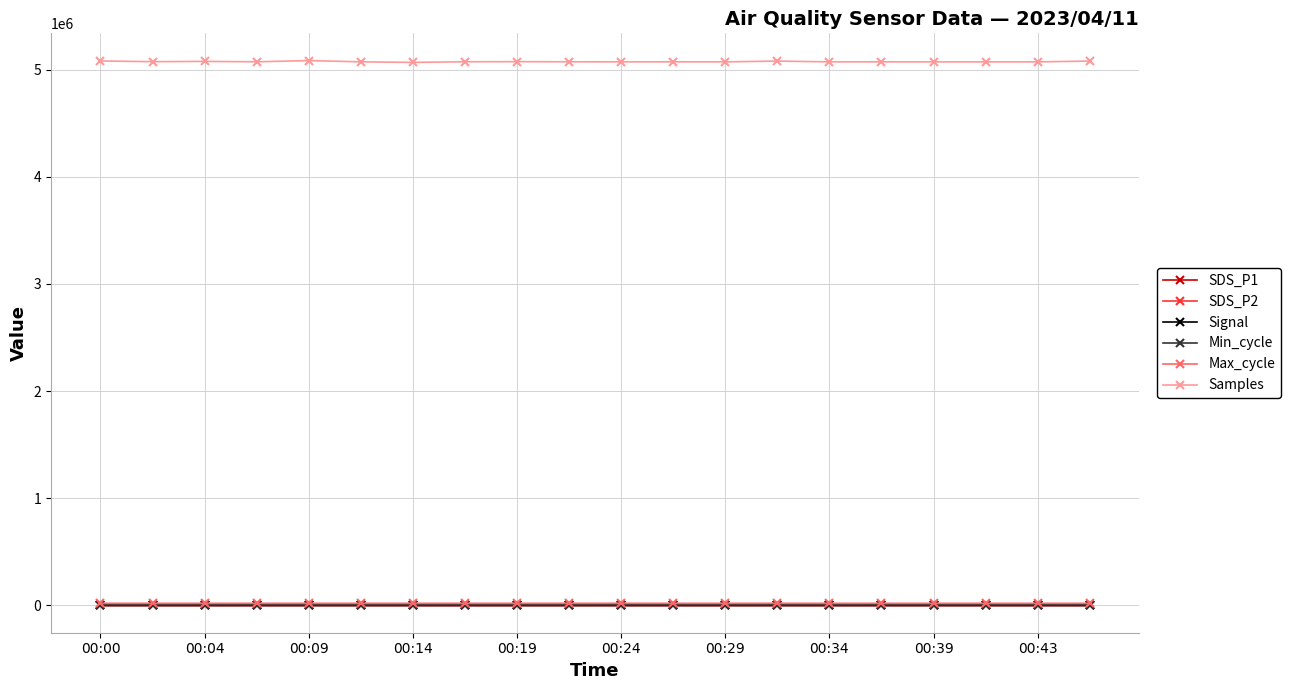

At how many categories does at least one series exceed 262524?

20